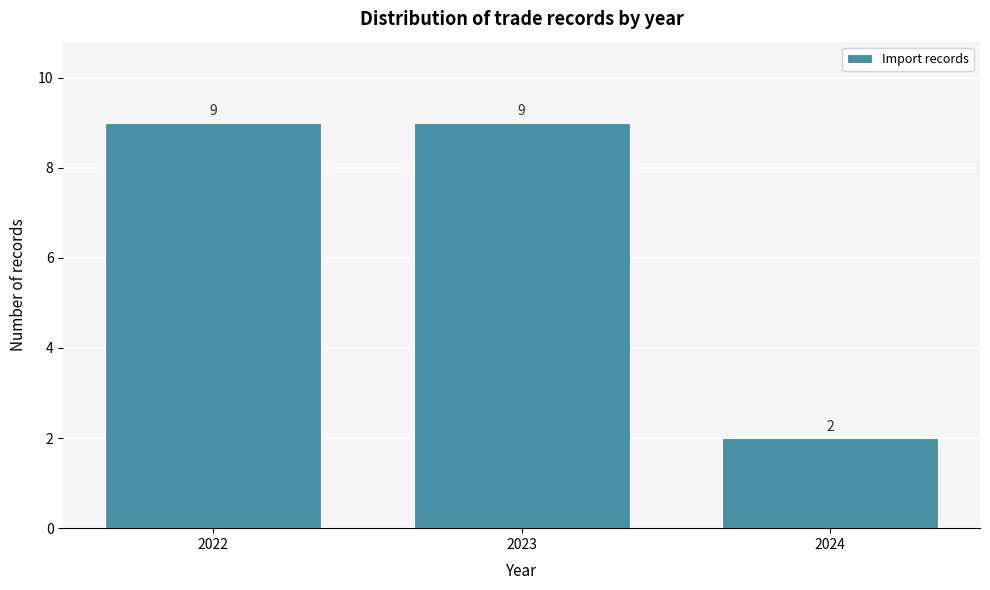

Reading left to right, list all the values displayed in this chart.

2022=9	2023=9	2024=2